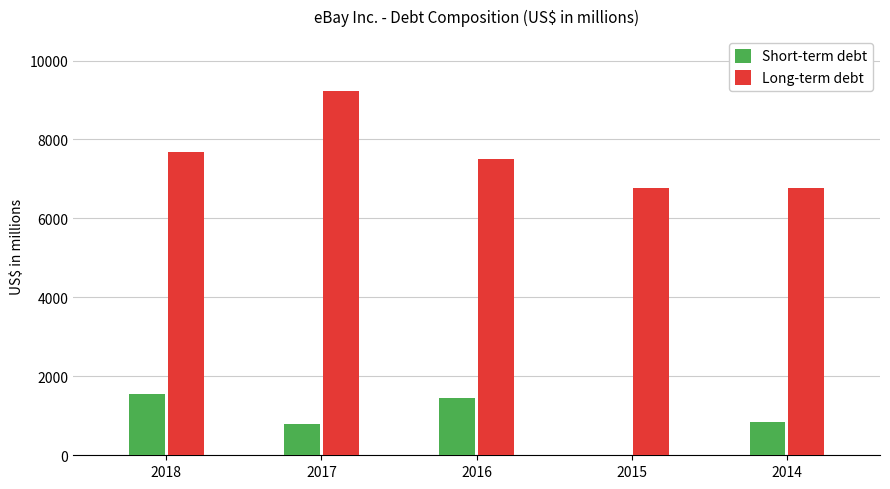

Which category has the highest value in the Long-term debt series?

2017